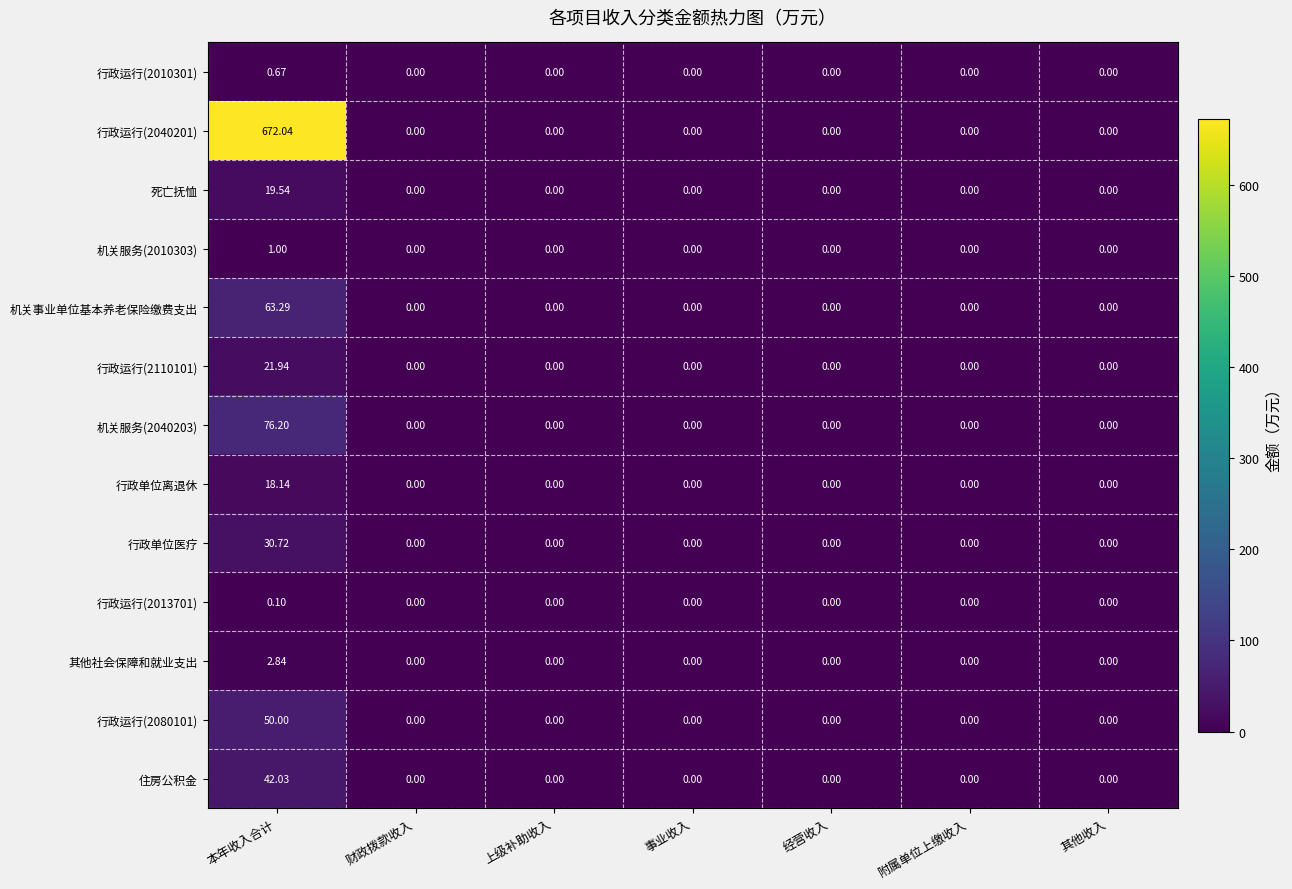

At which category does the chart reach its peak across all series?

本年收入合计